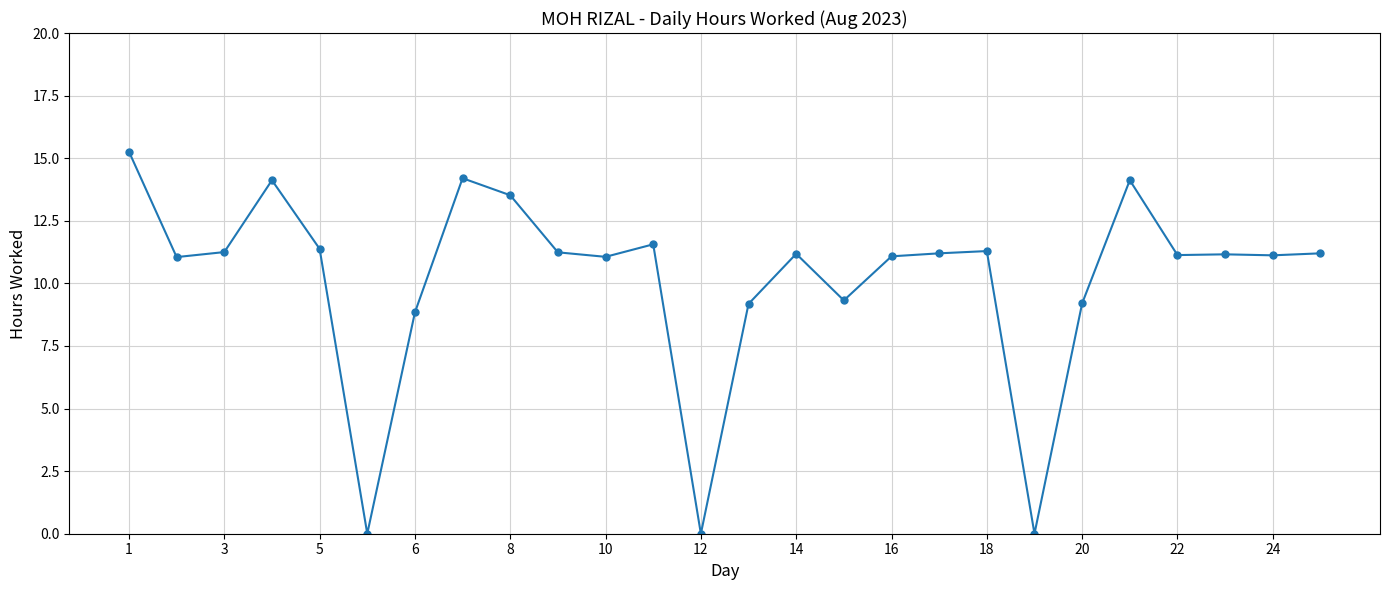

What is the greatest value displayed?

15.3